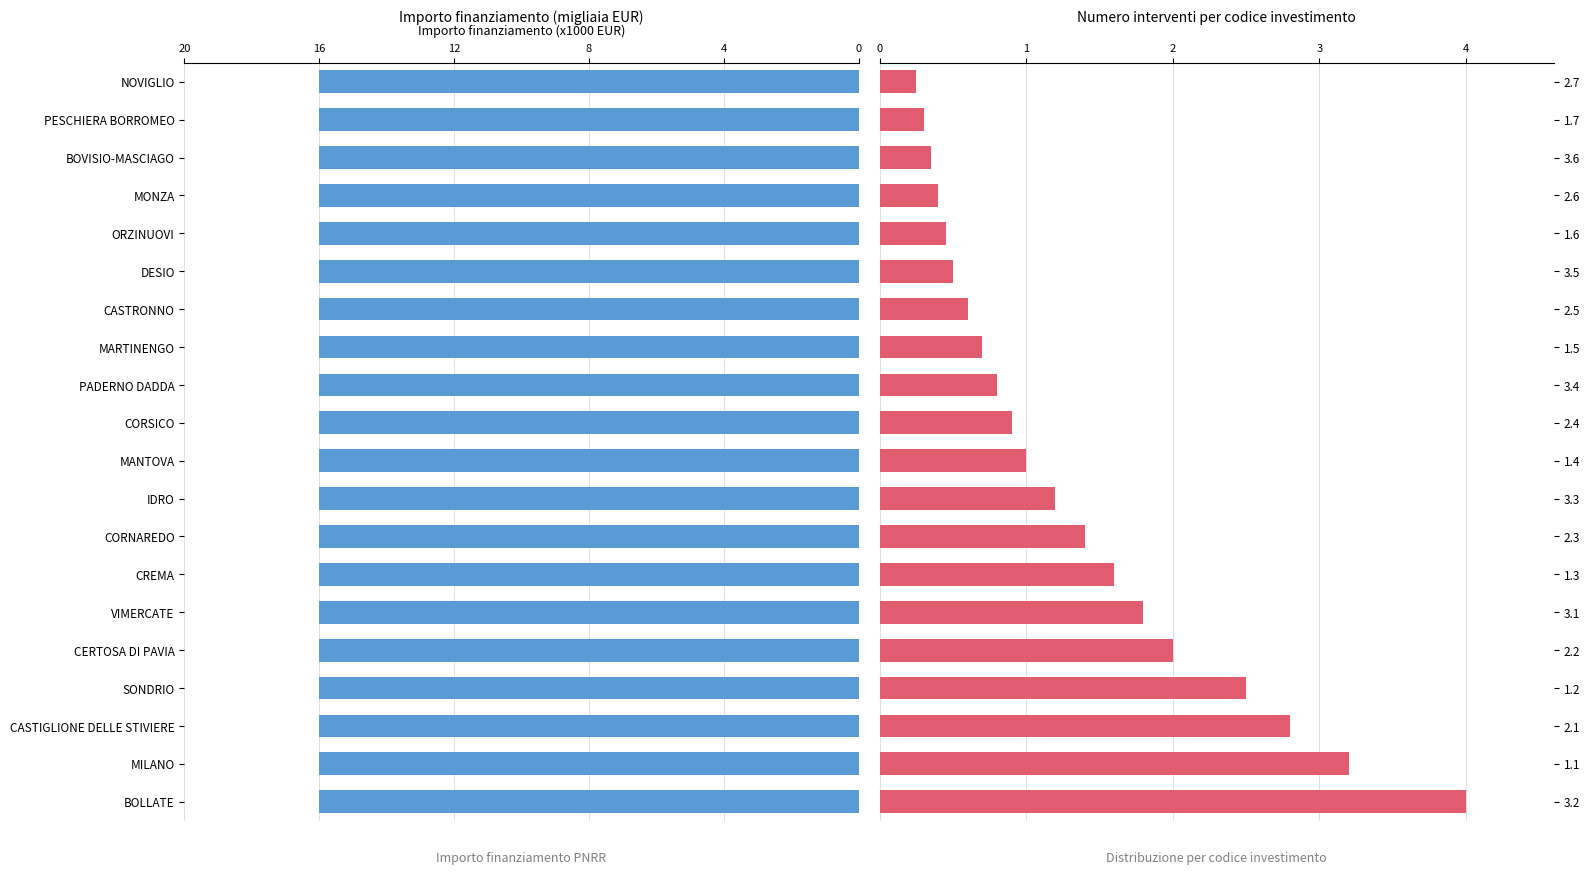

Which series has the widest spread of values?

INVESTIMENTO